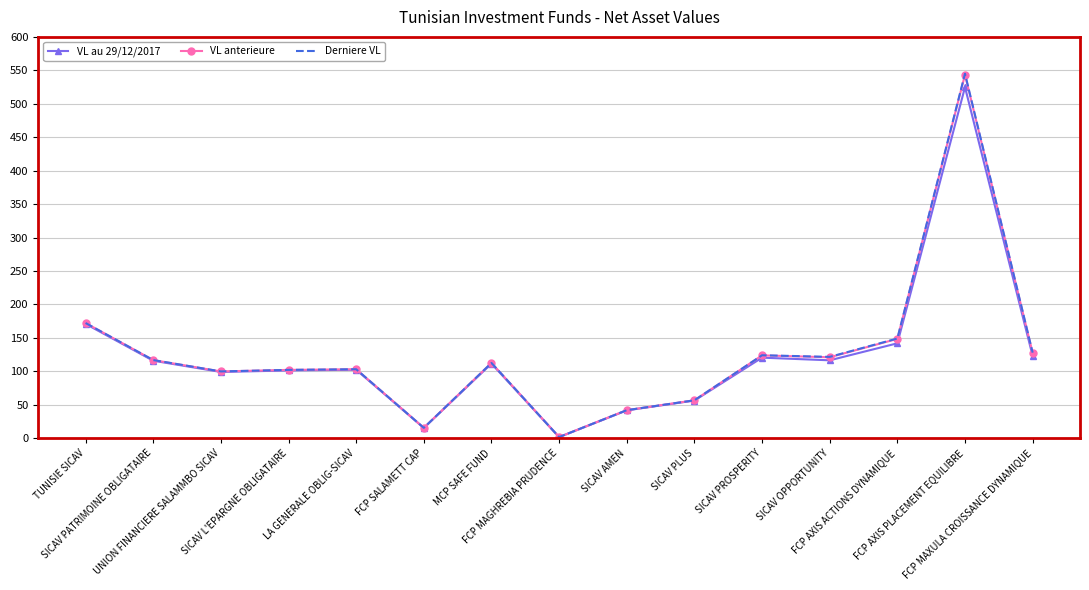

Where does the VL au 29/12/2017 series first go above 111?

TUNISIE SICAV